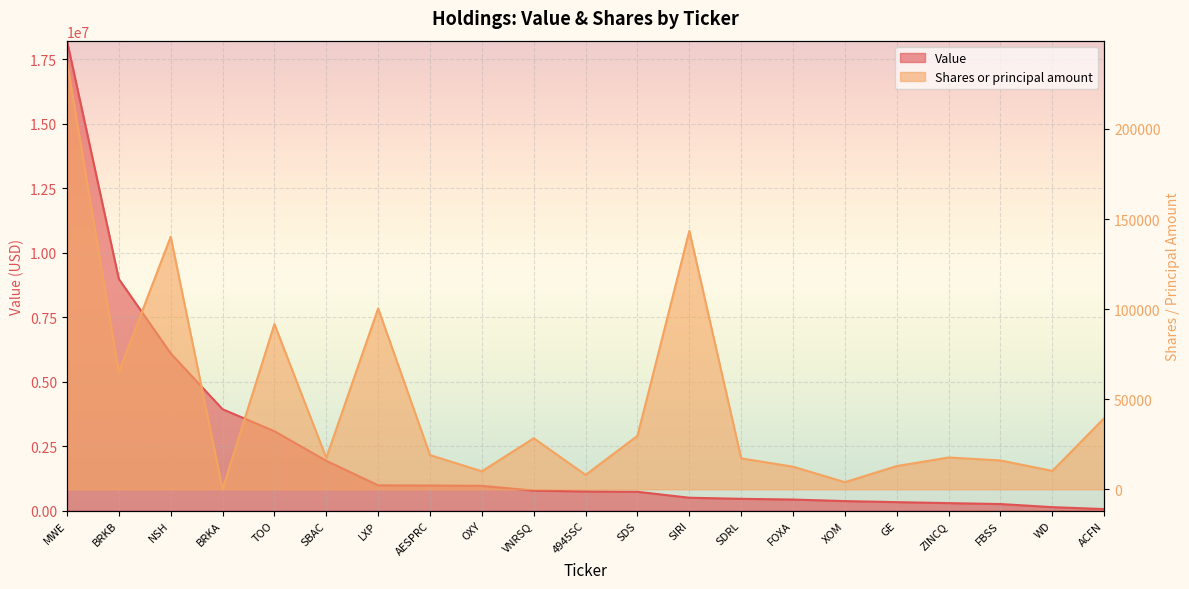

True or false: Shares or principal amount has more than 1 interior local peaks.

True